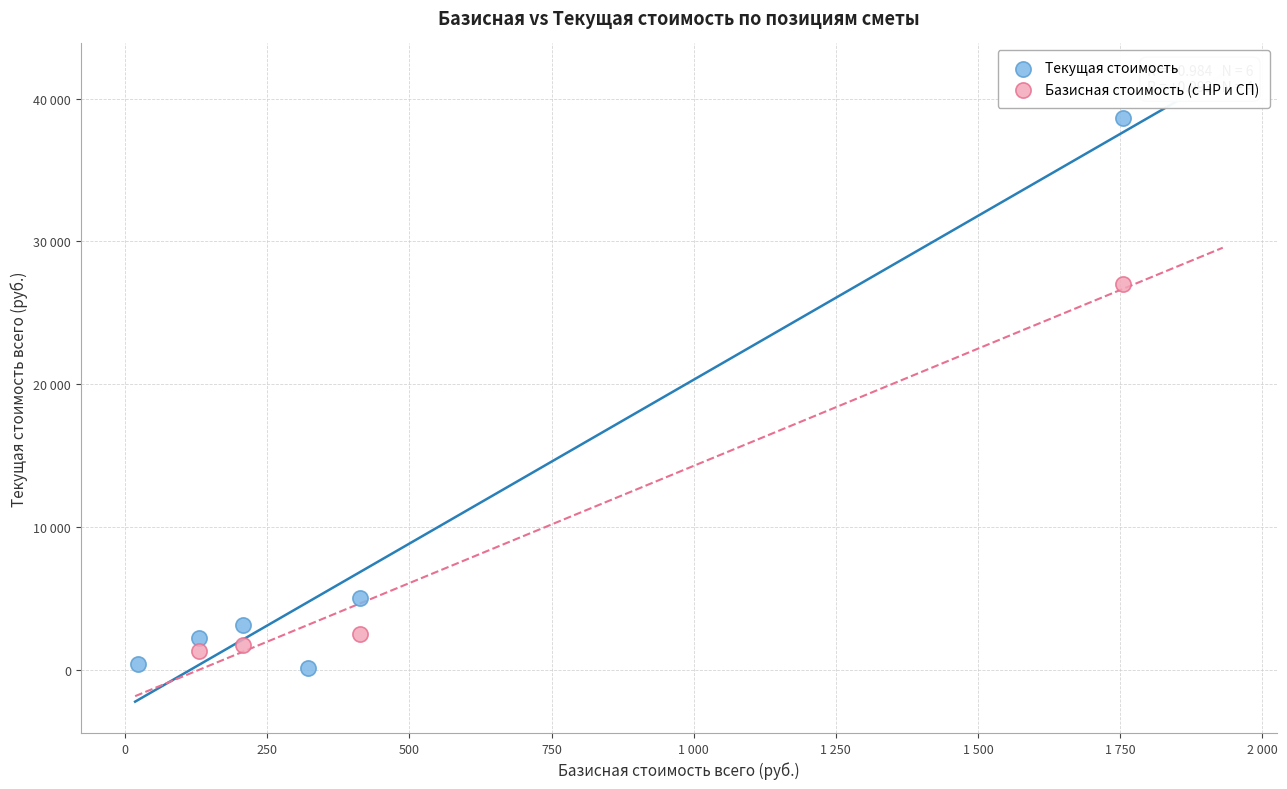

What are all the series names shown in the legend?

Текущая стоимость, Базисная стоимость (с НР и СП)